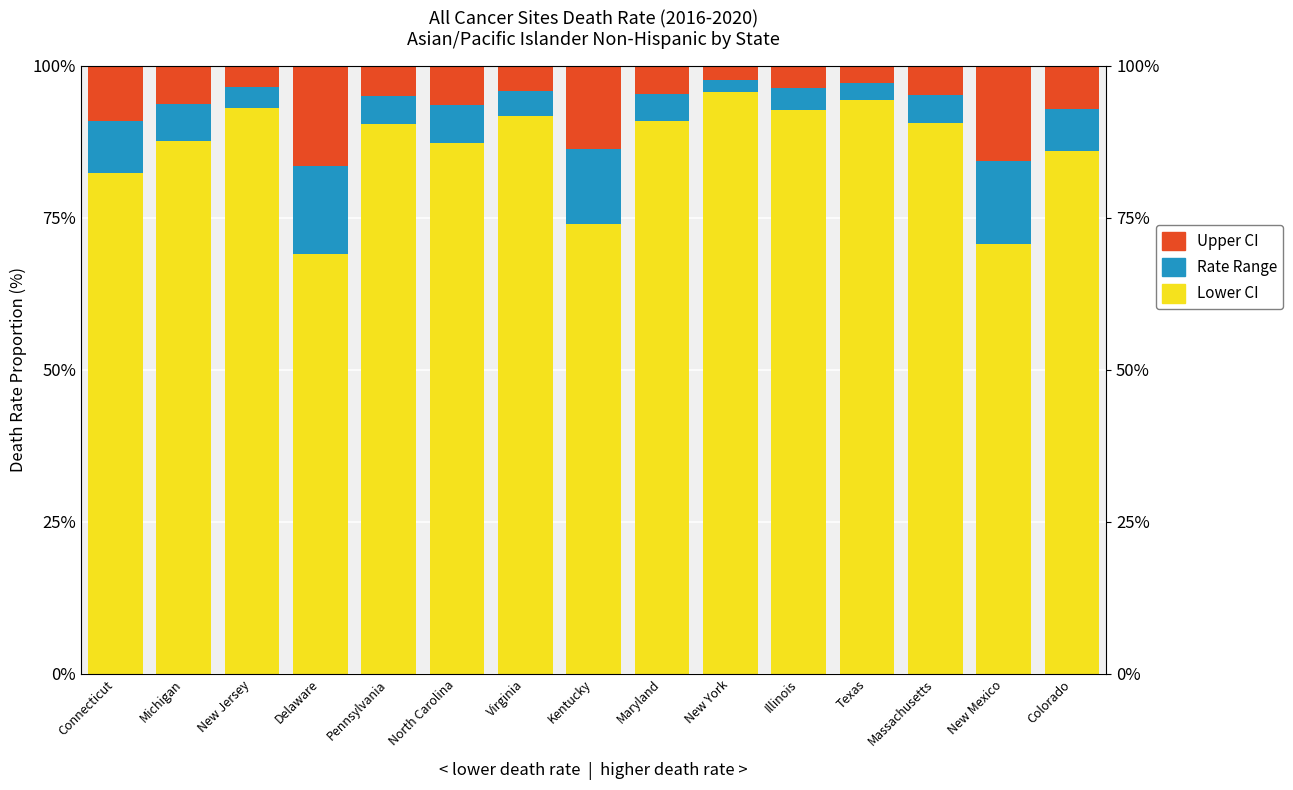

What is the difference between the maximum and minimum values in the Rate Range (Asian) series?

12.5